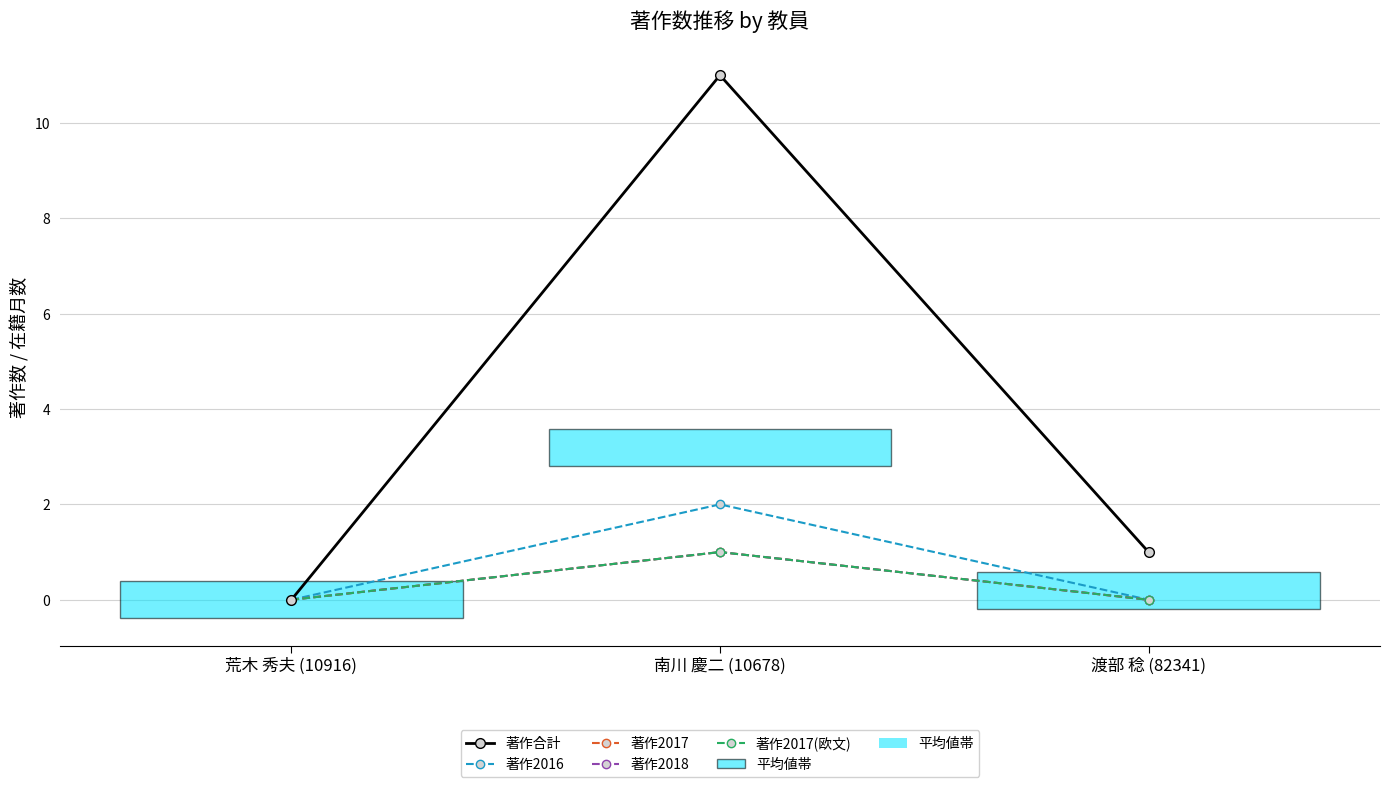

Is the value of 著作2016 at 南川 慶二 (10678) greater than the value of 著作2017 at 渡部 稔 (82341)?

Yes